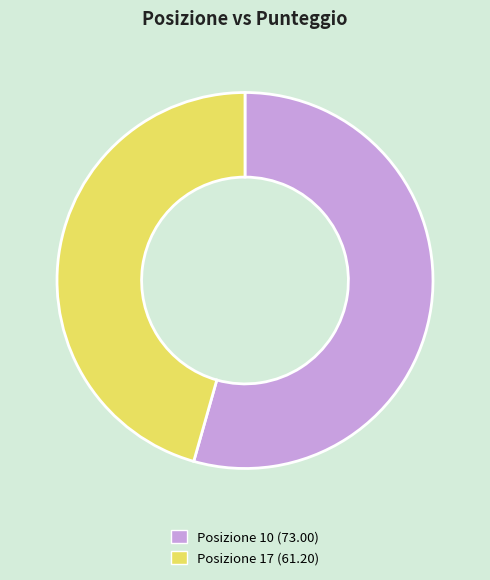

What is the ratio of the value at Posizione 10 (73.00) to the value at Posizione 17 (61.20)?

1.2